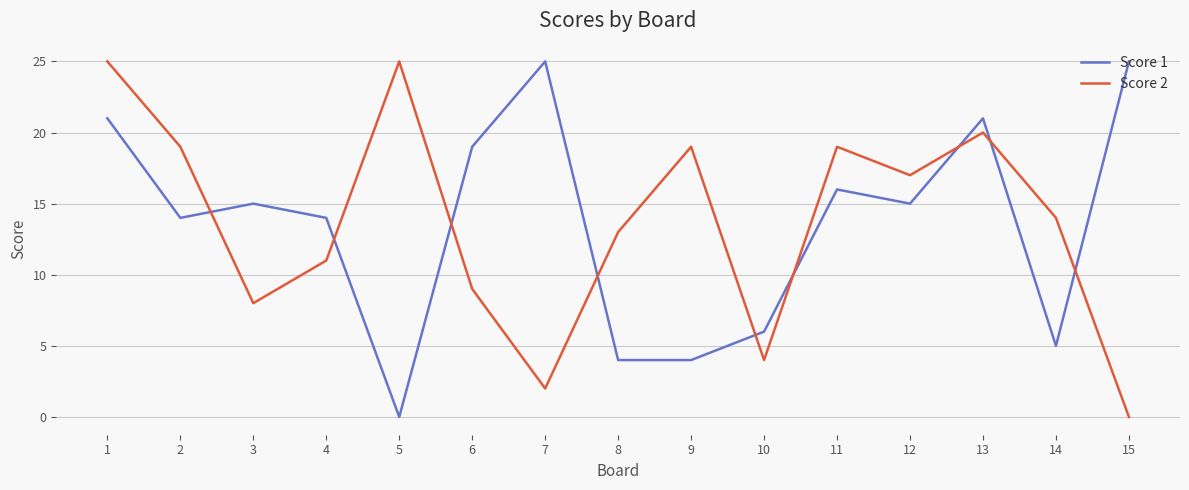

What is the sum of the Score 1 values at 3 and 8?

19